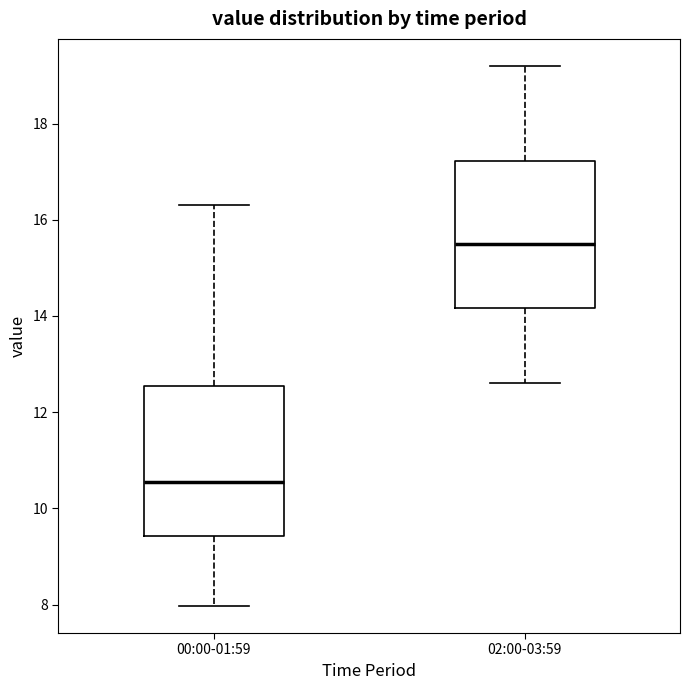

Which box's median line is the highest?

02:00-03:59